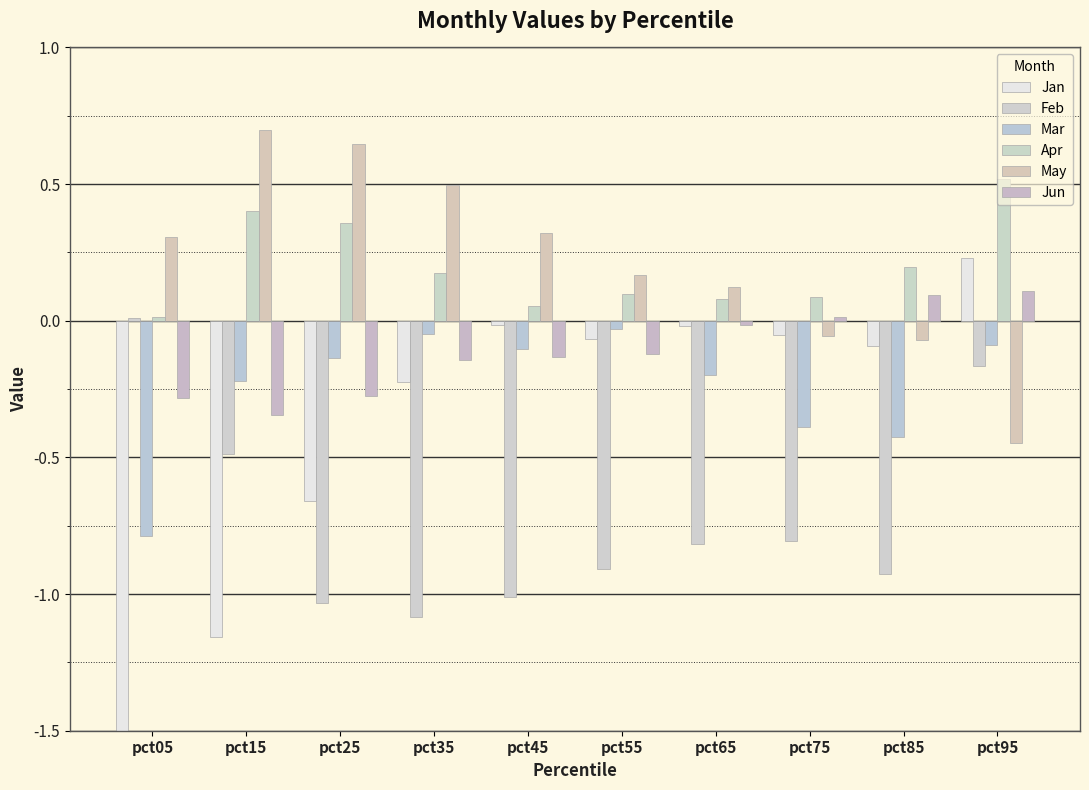

Which has a higher value, pct05 or pct45?

pct45